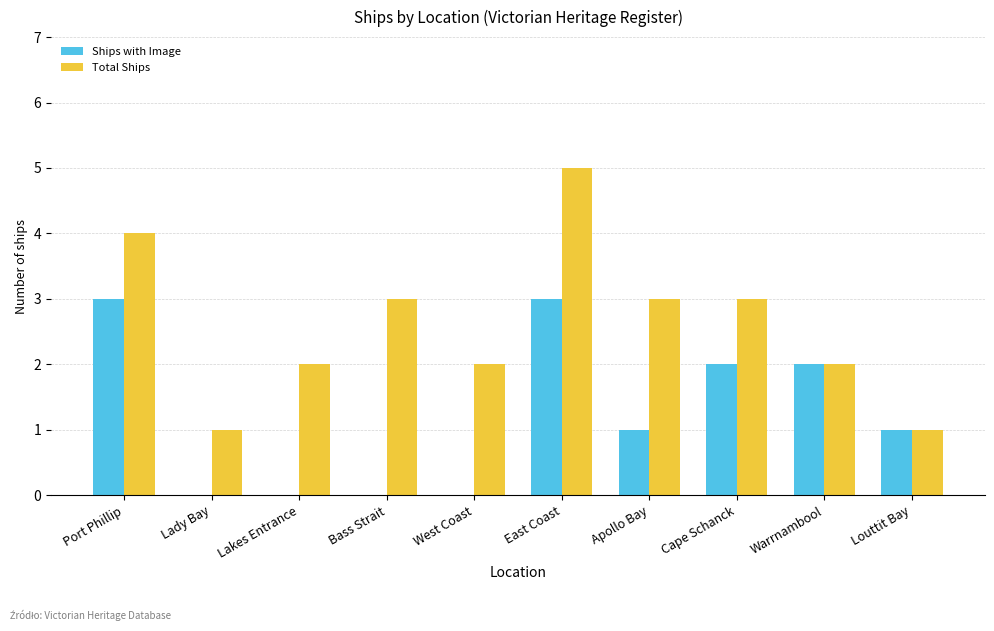

Which series changed the most between West Coast and Warrnambool?

Ships with Image